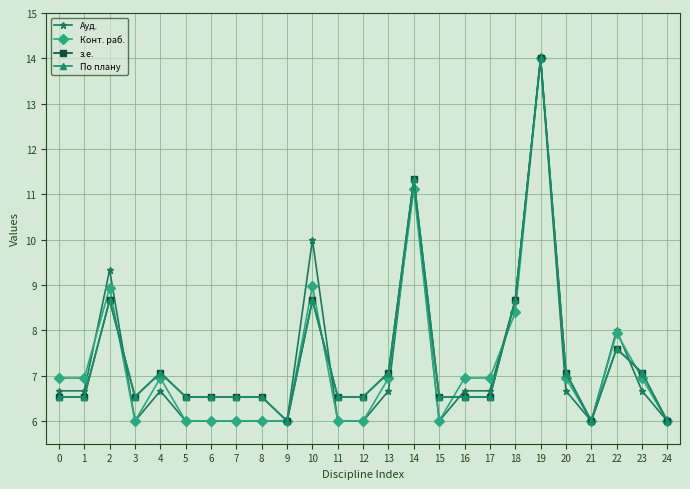

How many interior local peaks does the По плану series have?

6